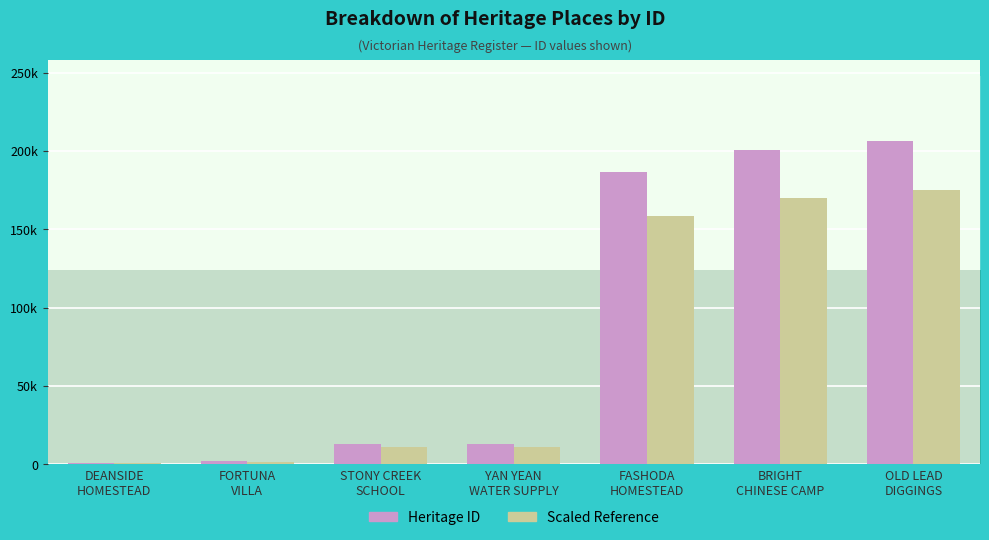

Is it true that the value at YAN YEAN WATER SUPPLY is 3044?

False